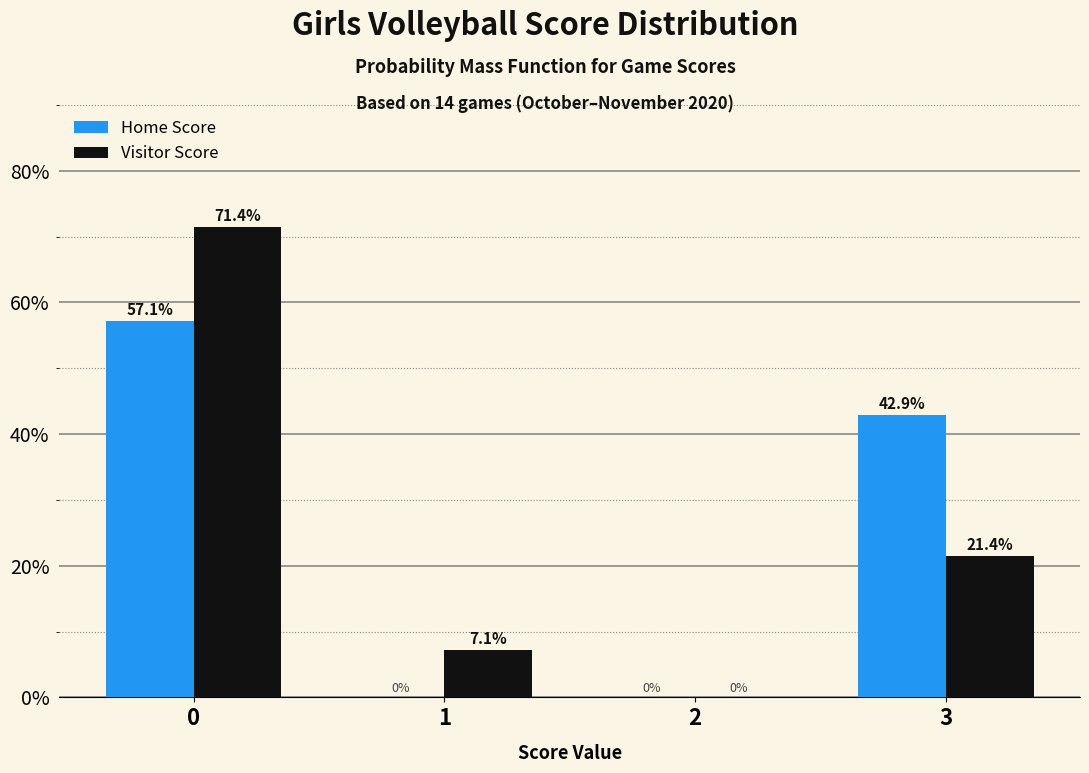

What is the sum of all Home Score values?

100.0